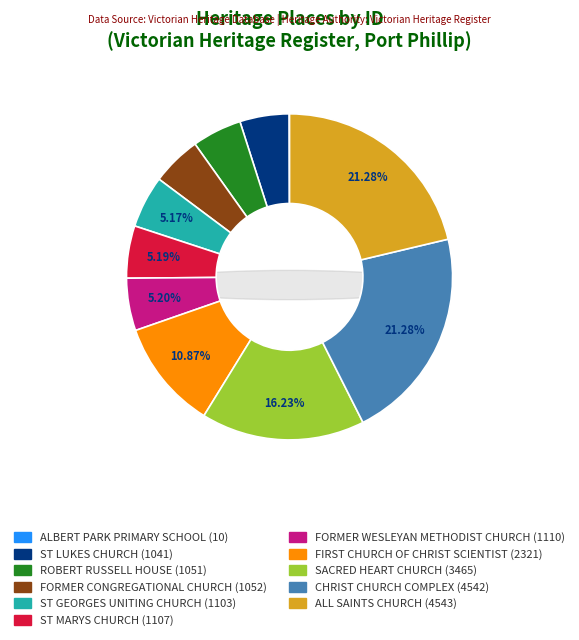

To the nearest percent, what portion does FORMER WESLEYAN METHODIST CHURCH represent?

5%